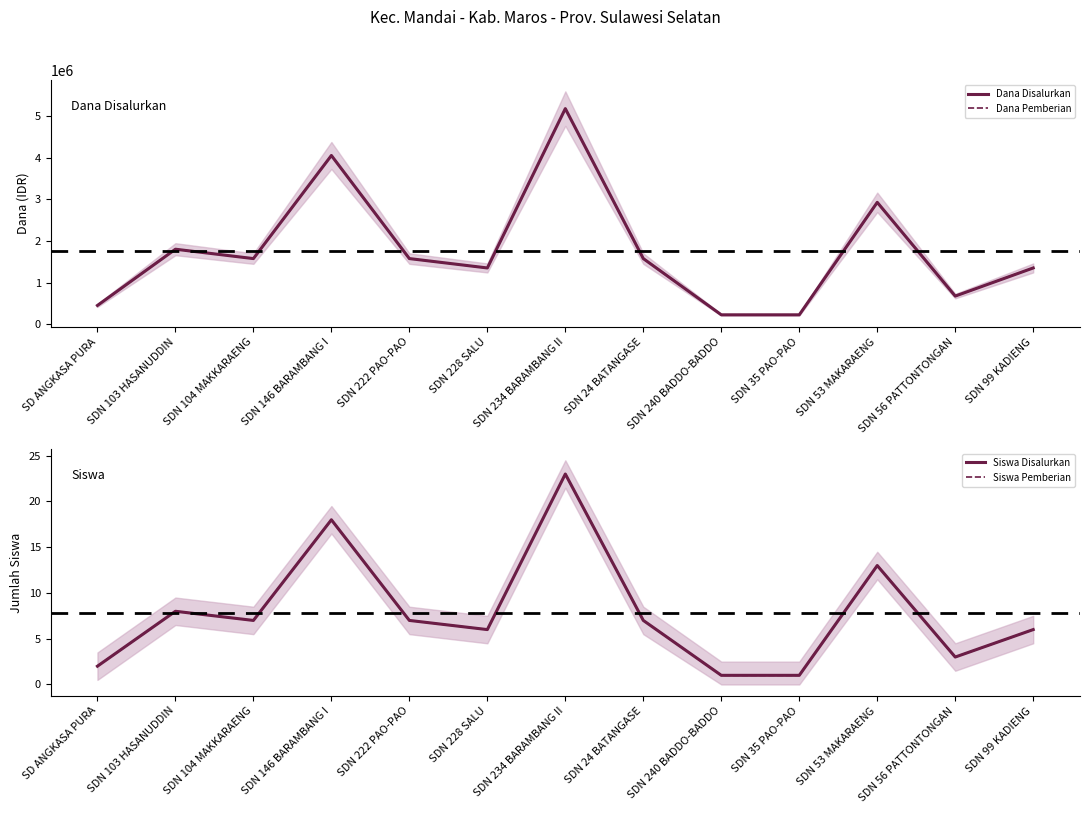

Does the chart display data point markers on the line(s)?

No